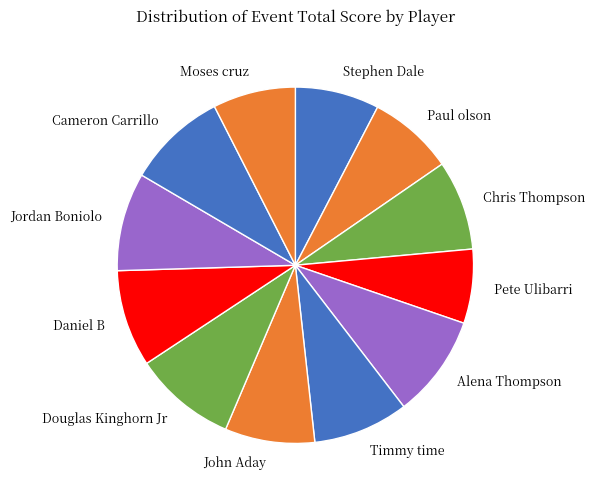

Do Stephen Dale and Chris Thompson together represent more than half of the pie?

No